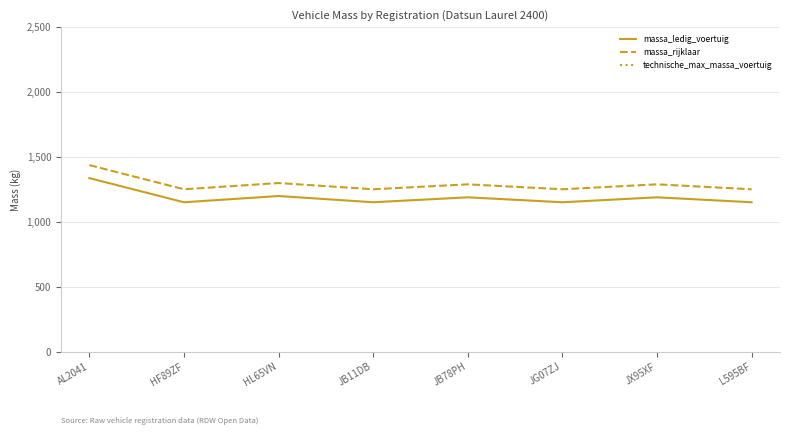

List the labels in order of technische_max_massa_voertuig value, largest first.

AL2041, HF89ZF, HL65VN, JB11DB, JB78PH, JG07ZJ, JX95XF, L595BF